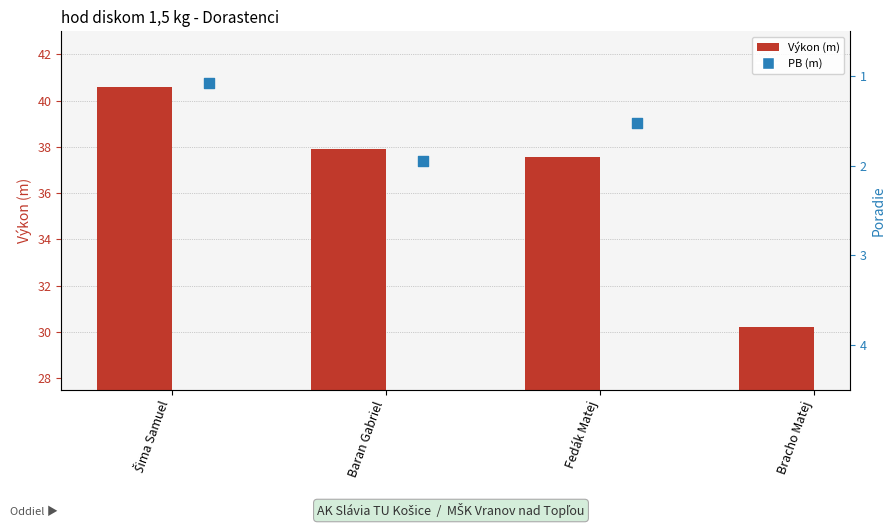

Between Bracho Matej and Šima Samuel, which is larger?

Šima Samuel